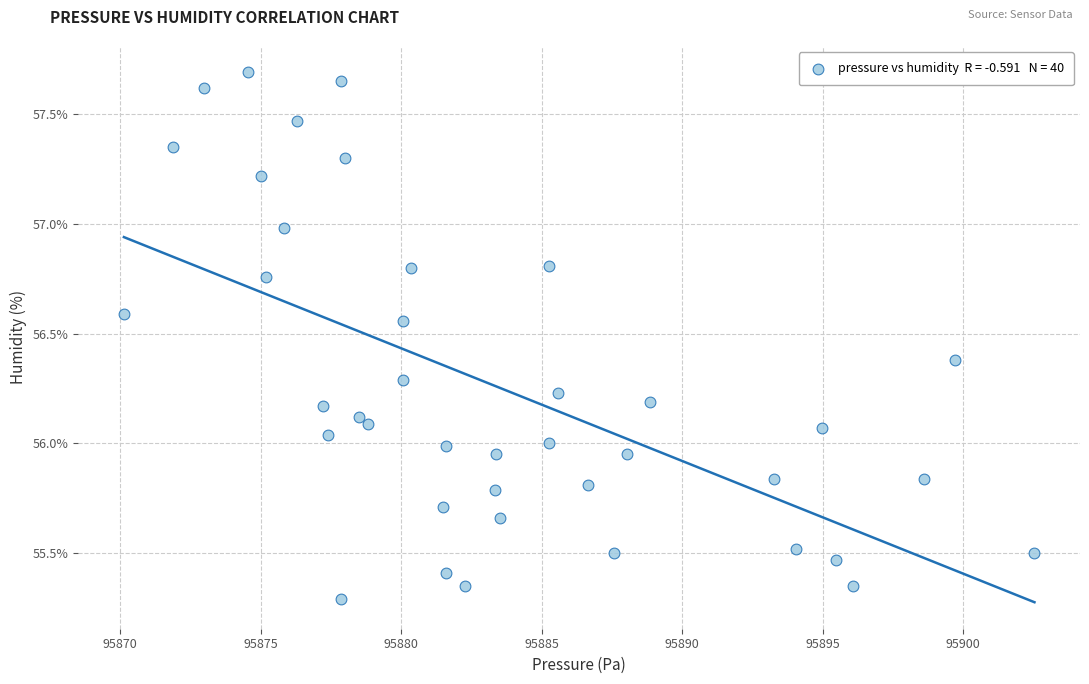

What is the range of Y values (max minus min)?

2.4